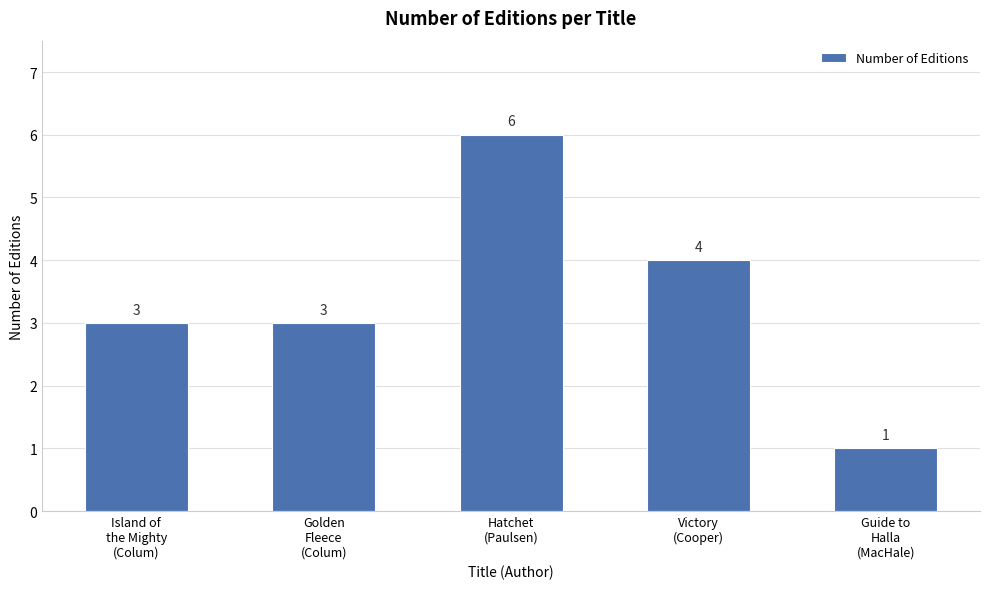

What is the approximate value at Guide to
Halla
(MacHale)?

1